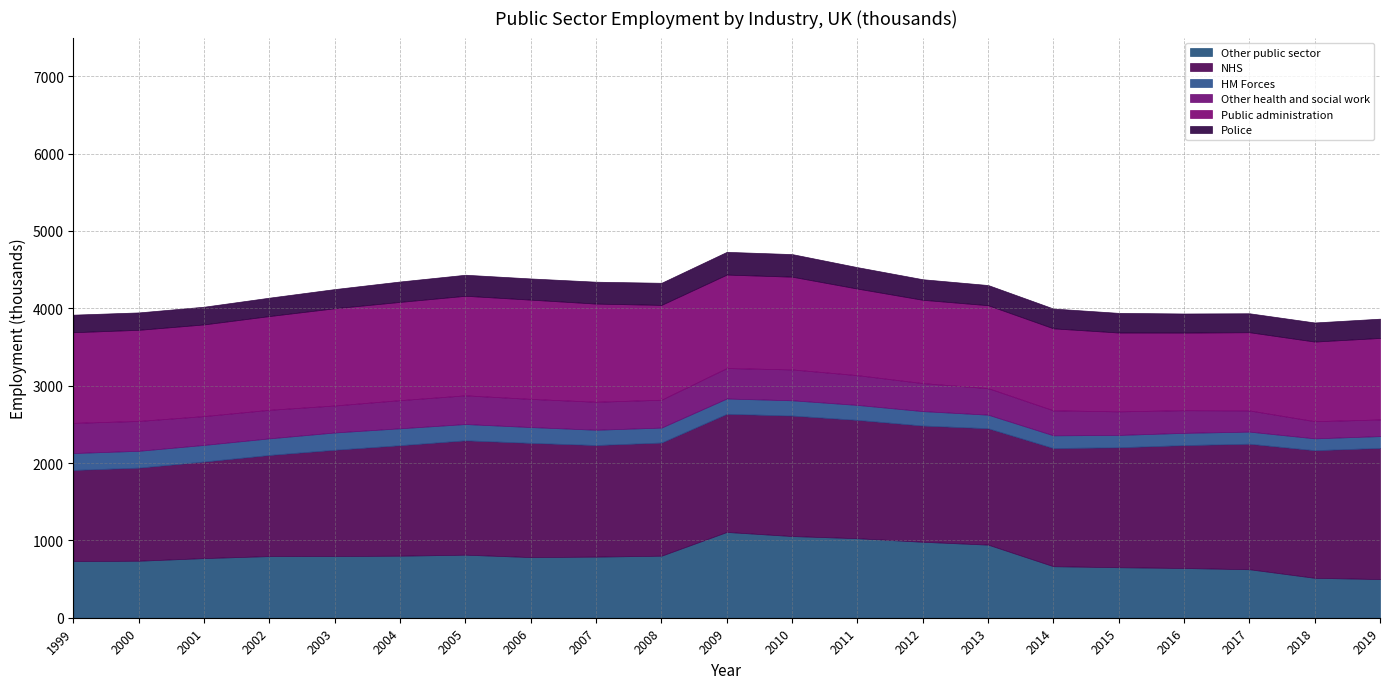

Reading left to right, what are all the values shown in this chart?

Other public sector: 1999=732	2000=737	2001=771	2002=797	2003=798	2004=802	2005=815	2006=784	2007=790	2008=802	2009=1109	2010=1056	2011=1028	2012=982	2013=945	2014=666	2015=653	2016=643	2017=627	2018=516	2019=500
NHS: 1999=1179	2000=1204	2001=1249	2002=1308	2003=1374	2004=1429	2005=1479	2006=1477	2007=1443	2008=1463	2009=1528	2010=1558	2011=1530	2012=1503	2013=1505	2014=1528	2015=1551	2016=1589	2017=1623	2018=1650	2019=1696
HM Forces: 1999=218	2000=217	2001=214	2002=214	2003=223	2004=218	2005=210	2006=204	2007=197	2008=193	2009=197	2010=197	2011=193	2012=186	2013=175	2014=164	2015=159	2016=158	2017=156	2018=153	2019=152
Other health and social work: 1999=390	2000=386	2001=373	2002=369	2003=349	2004=364	2005=371	2006=364	2007=362	2008=360	2009=394	2010=399	2011=385	2012=362	2013=343	2014=323	2015=305	2016=293	2017=274	2018=222	2019=215
Public administration: 1999=1172	2000=1178	2001=1185	2002=1212	2003=1257	2004=1270	2005=1287	2006=1283	2007=1269	2008=1226	2009=1208	2010=1199	2011=1119	2012=1077	2013=1072	2014=1060	2015=1019	2016=1003	2017=1011	2018=1029	2019=1054
Police: 1999=227	2000=225	2001=229	2002=238	2003=248	2004=264	2005=272	2006=274	2007=283	2008=286	2009=294	2010=292	2011=277	2012=266	2013=261	2014=256	2015=254	2016=247	2017=245	2018=247	2019=249